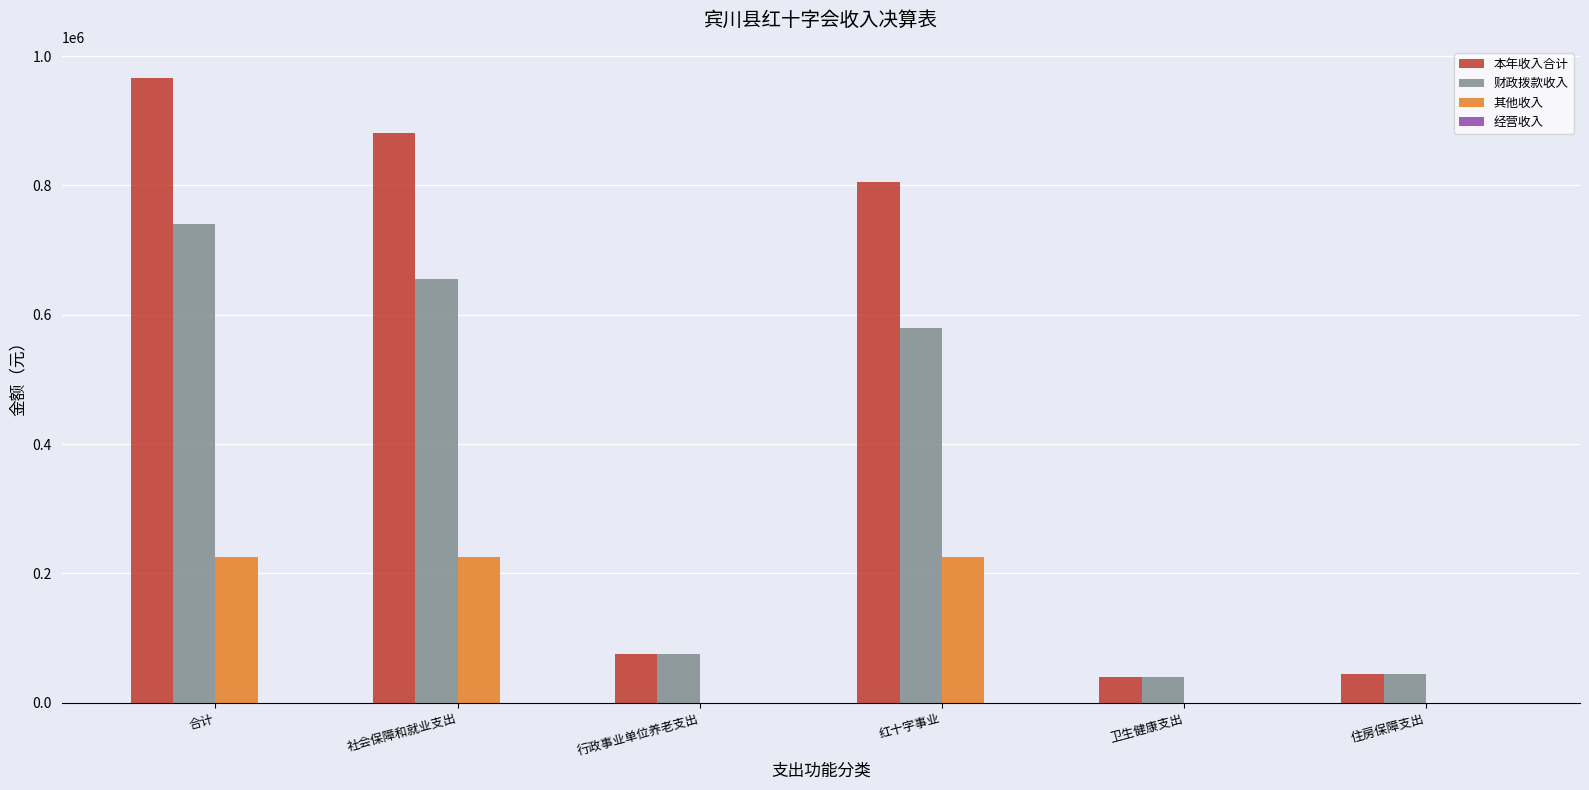

Reading right to left, extract all data points from this chart.

本年收入合计: 住房保障支出=44964.0	卫生健康支出=39922.6	红十字事业=805253.1	行政事业单位养老支出=75842.9	社会保障和就业支出=881096.0	合计=965982.6
财政拨款收入: 住房保障支出=44964.0	卫生健康支出=39922.6	红十字事业=579419.5	行政事业单位养老支出=75842.9	社会保障和就业支出=655262.4	合计=740149.0
其他收入: 住房保障支出=0.0	卫生健康支出=0.0	红十字事业=225833.6	行政事业单位养老支出=0.0	社会保障和就业支出=225833.6	合计=225833.6